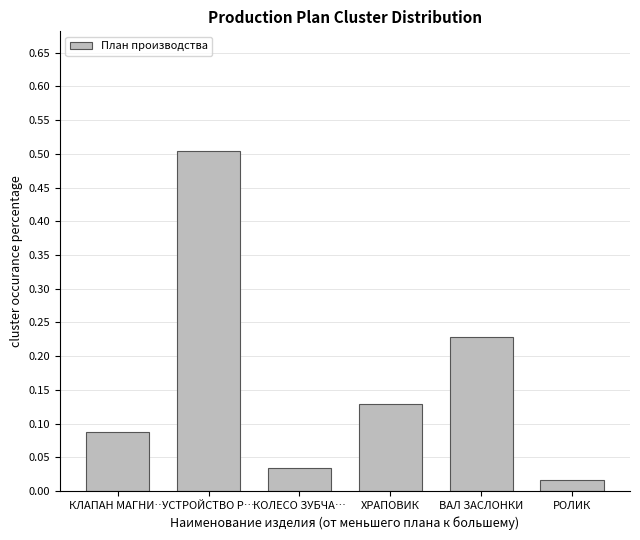

Between РОЛИК and КЛАПАН МАГНИ…, which is larger?

КЛАПАН МАГНИ…